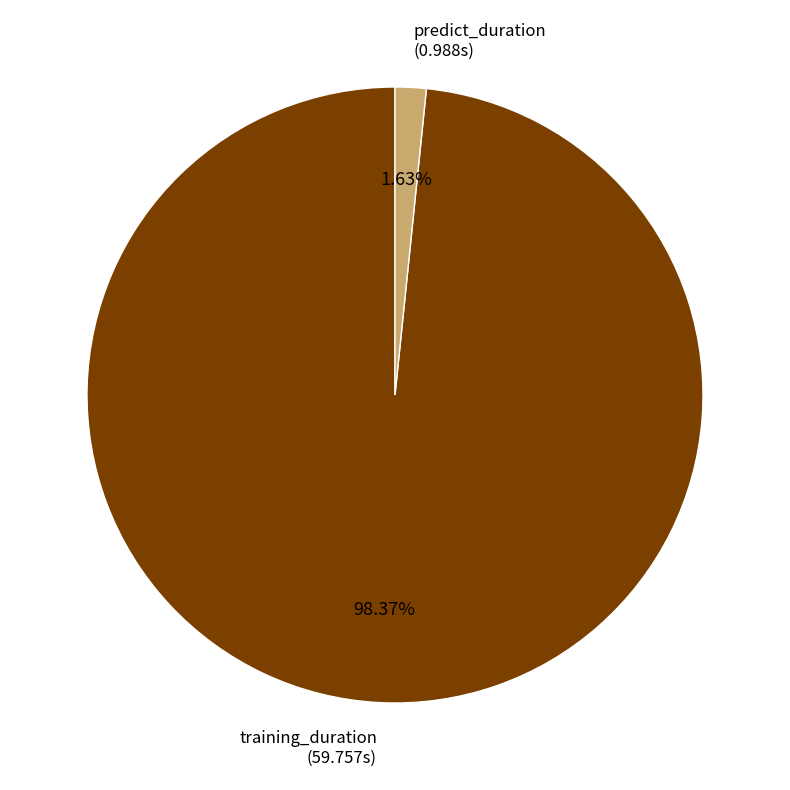

True or false: training_duration accounts for 98% of the total.

True